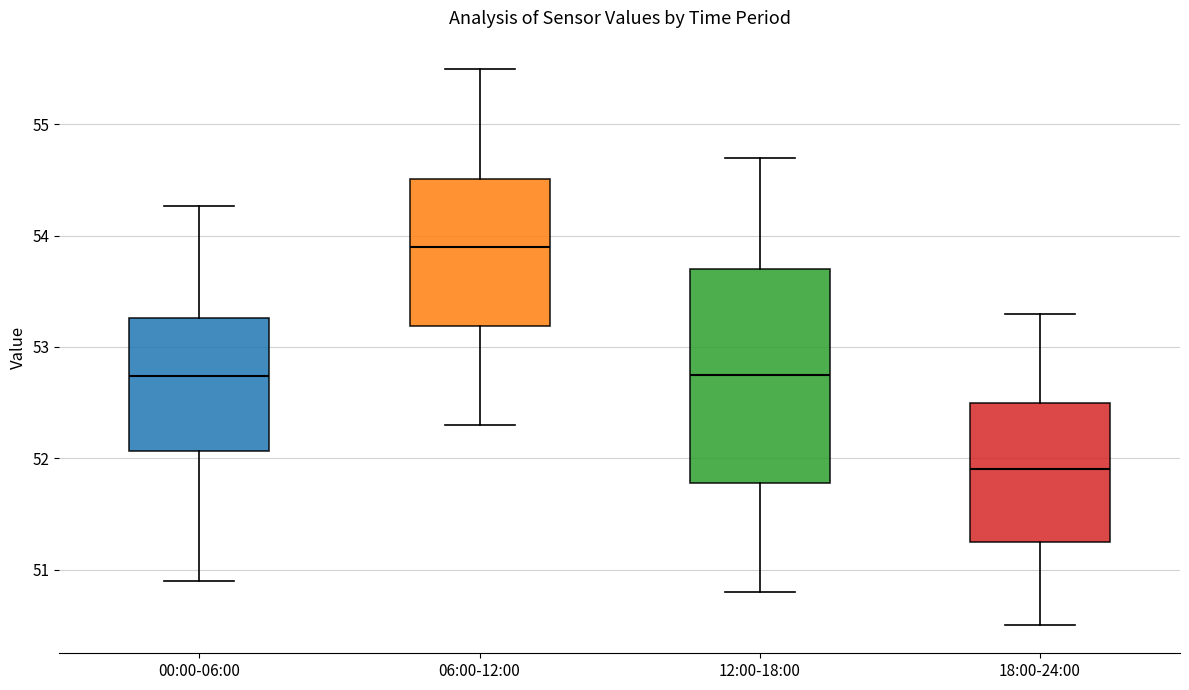

Reading left to right, read every box against the y-axis: the position of its median line, the range the box covers, and the ends of its whiskers. The values are not printed on the chart, so give them approximately, as read against the axis.

00:00-06:00: median 52.7, box 52.1 to 53.3, whiskers 50.9 to 54.3
06:00-12:00: median 53.9, box 53.2 to 54.5, whiskers 52.3 to 55.5
12:00-18:00: median 52.8, box 51.8 to 53.7, whiskers 50.8 to 54.7
18:00-24:00: median 51.9, box 51.3 to 52.5, whiskers 50.5 to 53.3